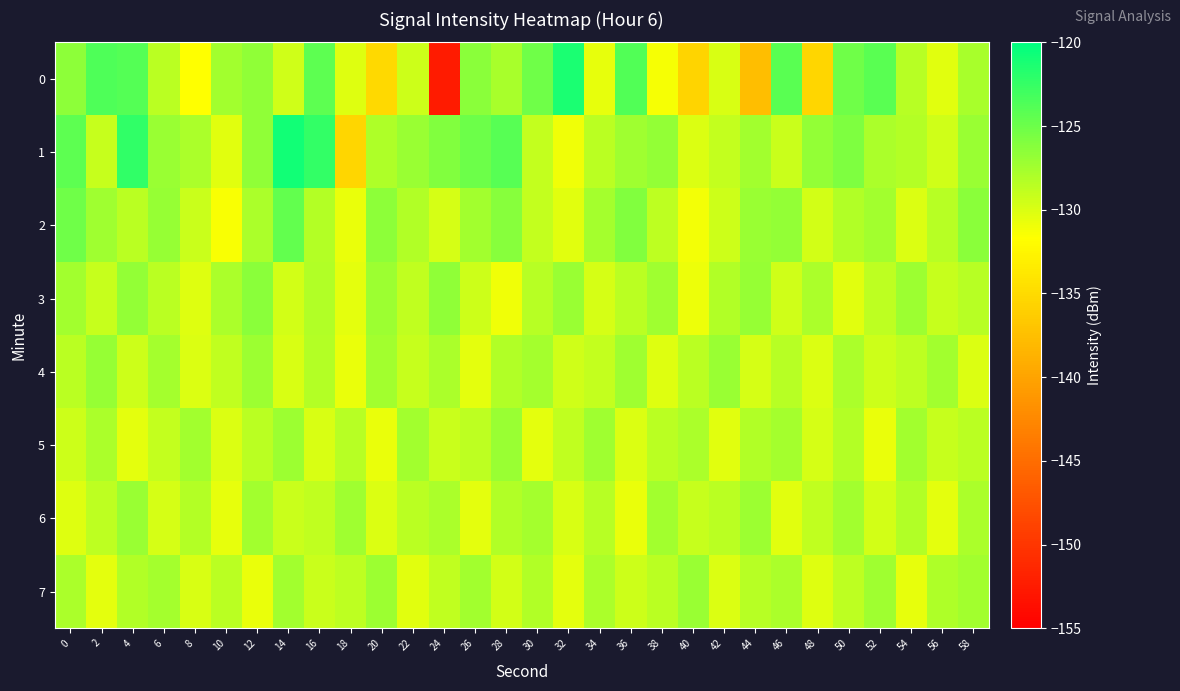

Which series has the largest total across all categories?

1